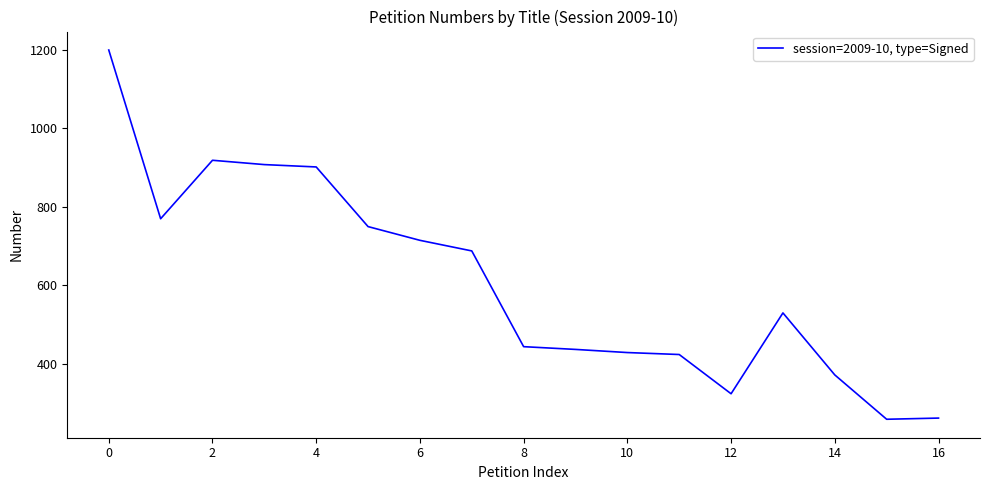

What is the smallest value displayed?

258